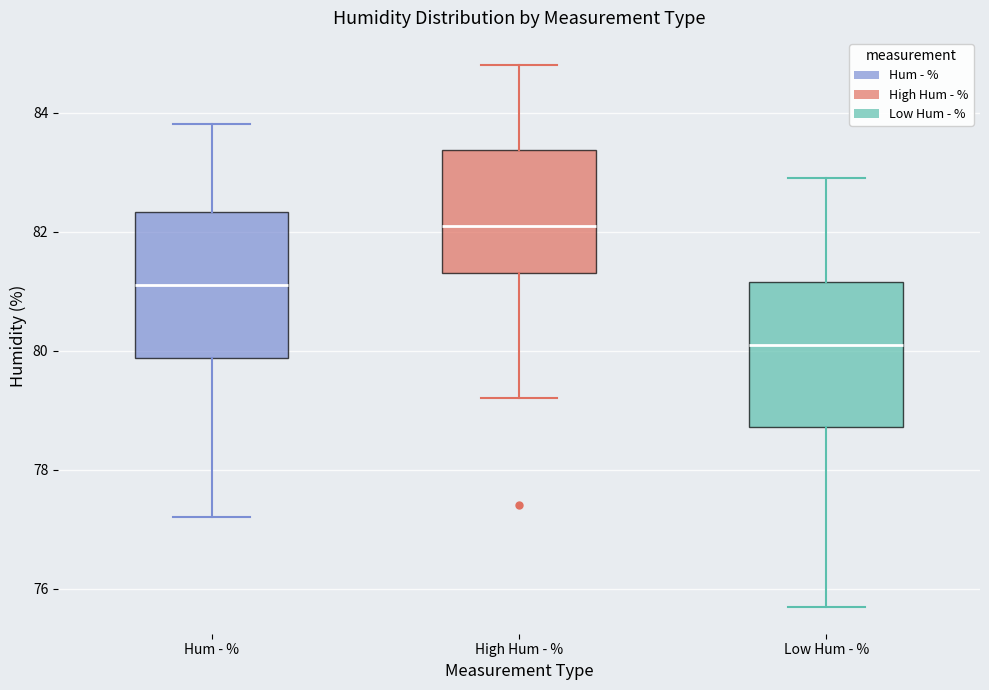

Where does the median line of the box for Low Hum - % sit on the y-axis? The values are not printed on the chart, so give them approximately, as read against the axis.

80.2